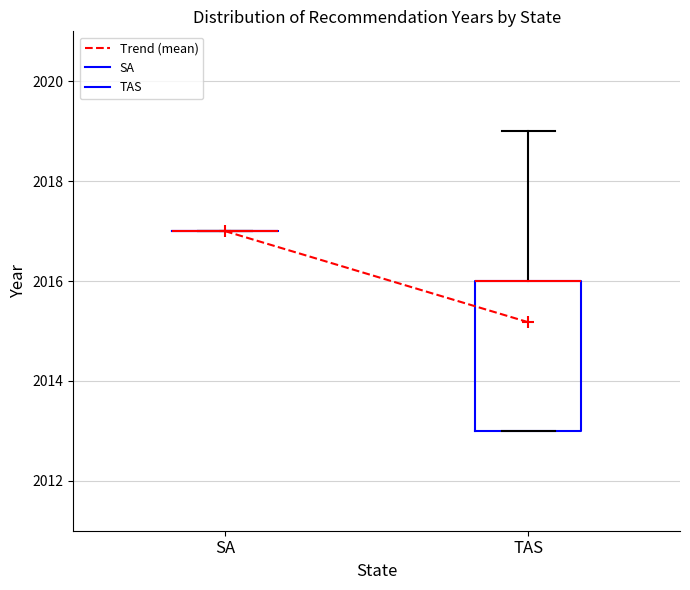

Where does the upper whisker of the box for TAS end on the y-axis? The values are not printed on the chart, so give them approximately, as read against the axis.

2019